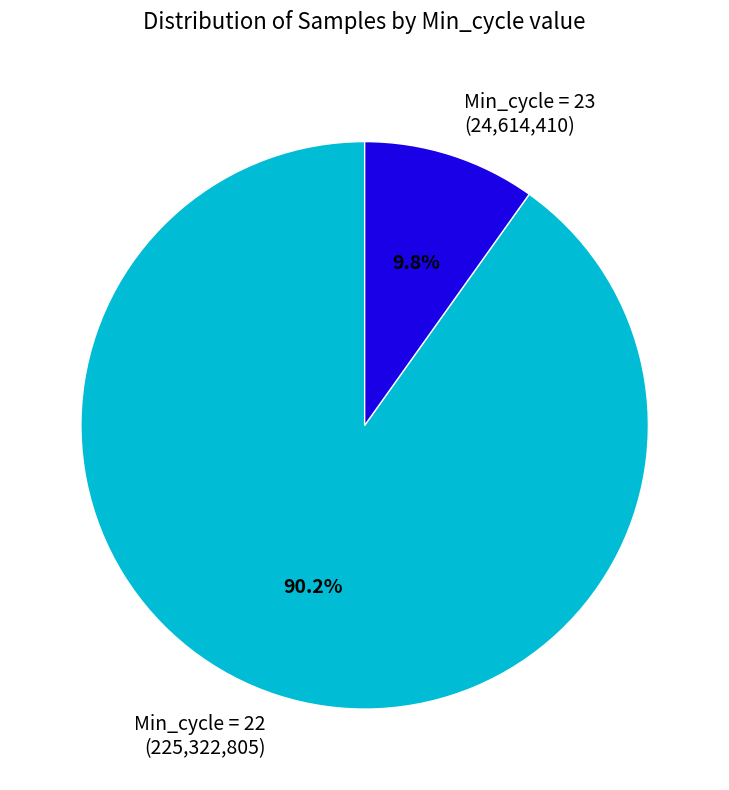

Between Min_cycle = 22 (225,322,805) and Min_cycle = 23 (24,614,410), which is larger?

Min_cycle = 22 (225,322,805)